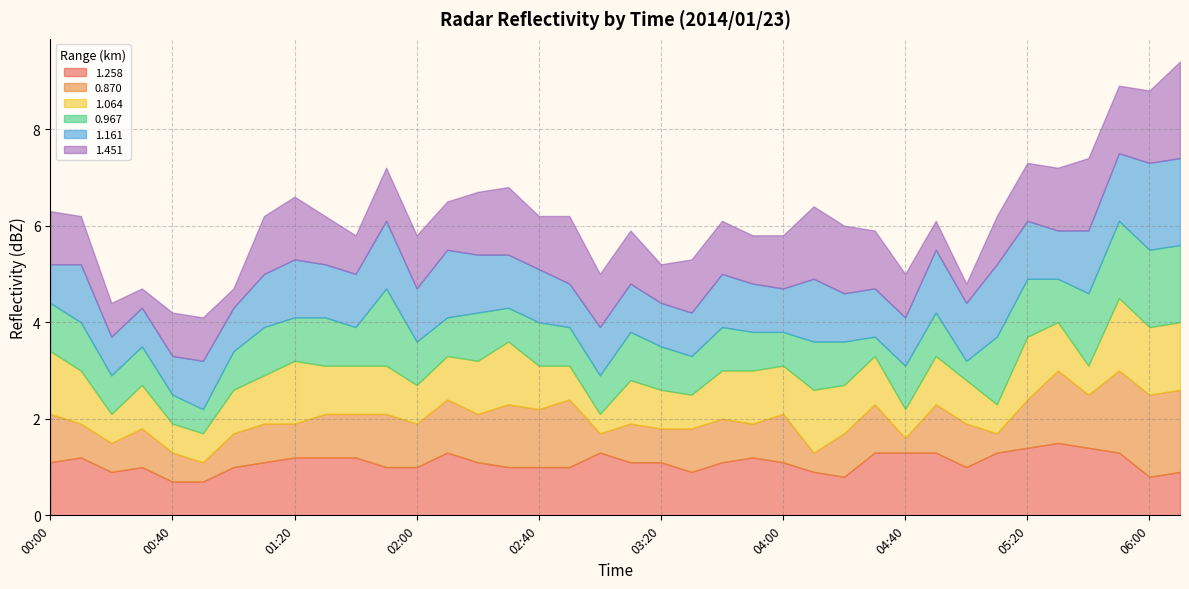

What is the difference between the second highest and minimum values in the 0.967 series?

1.2